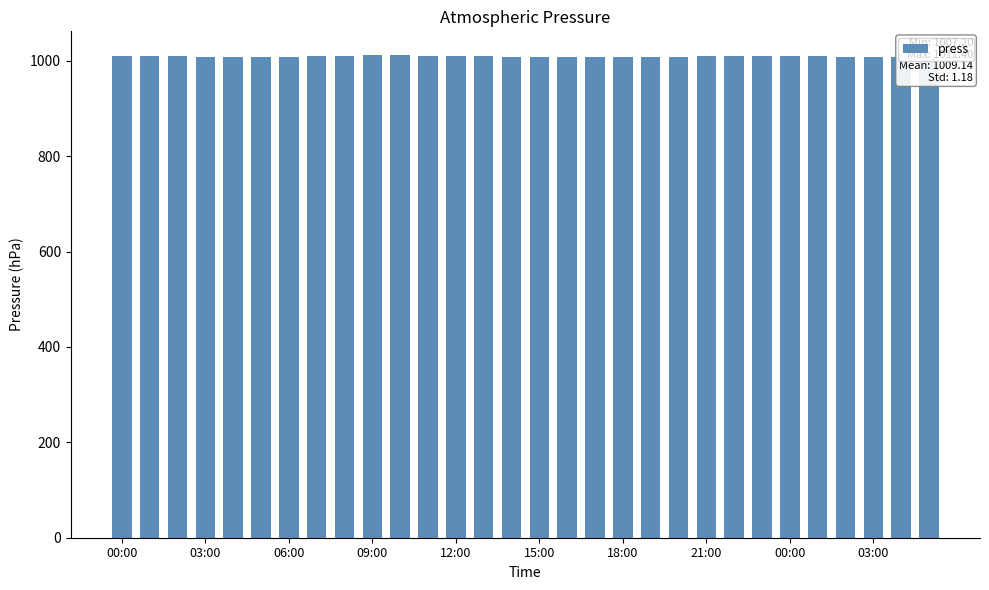

What is the value of the 14th bar from the left?

1009.2